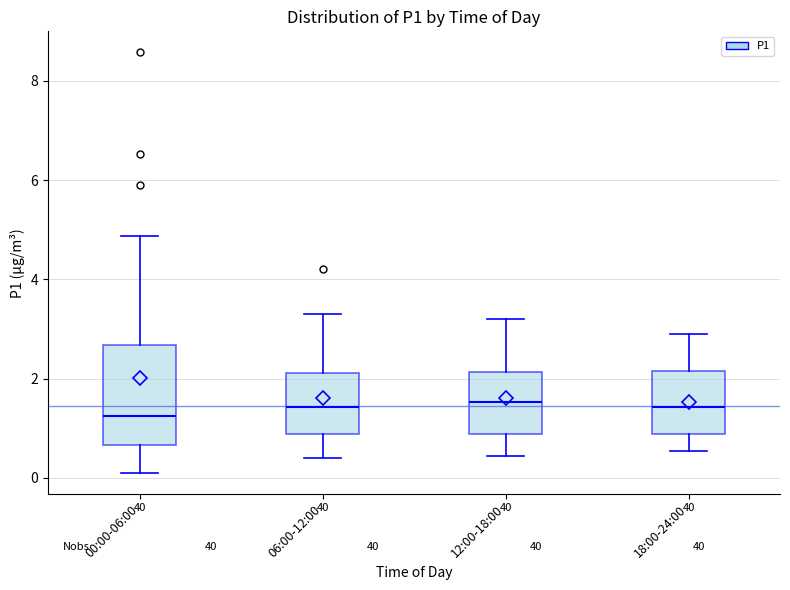

Reading left to right, read every box against the y-axis: the position of its median line, the range the box covers, and the ends of its whiskers. The values are not printed on the chart, so give them approximately, as read against the axis.

00:00-06:00: median 1.2, box 0.6 to 2.6, whiskers 0.2 to 4.8
06:00-12:00: median 1.4, box 0.8 to 2.2, whiskers 0.4 to 3.4
12:00-18:00: median 1.6, box 0.8 to 2.2, whiskers 0.4 to 3.2
18:00-24:00: median 1.4, box 0.8 to 2.2, whiskers 0.6 to 3.0